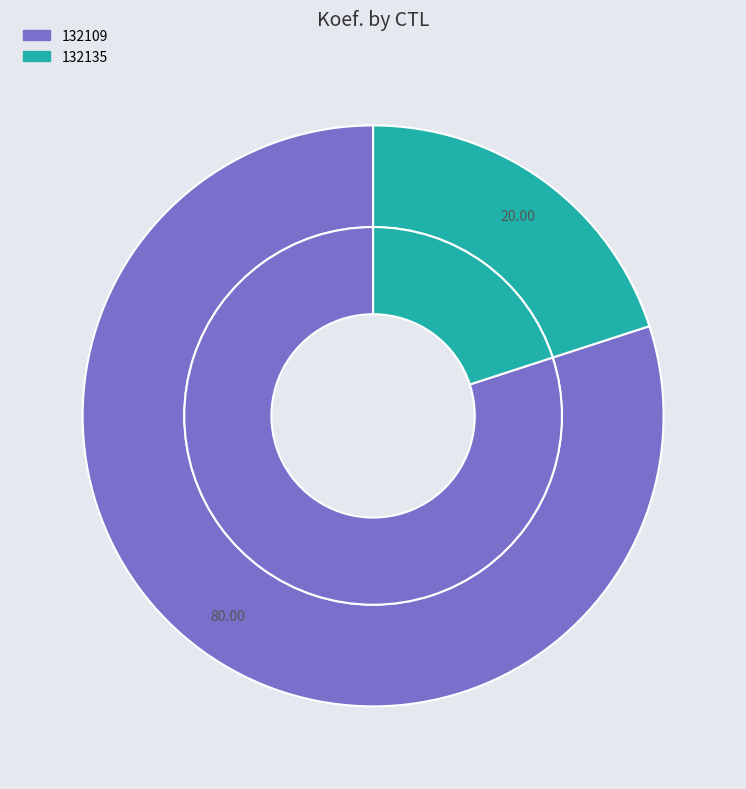

Which category accounts for the majority?

132109